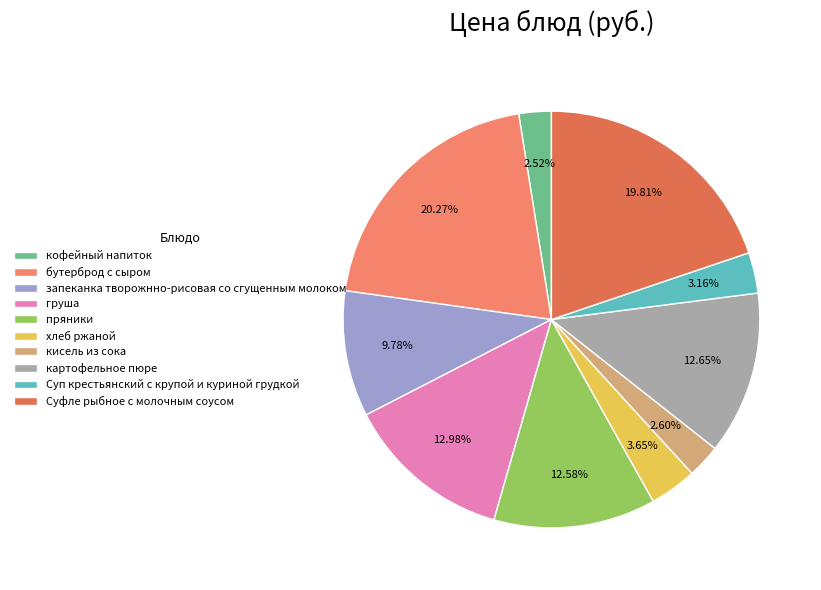

Do пряники and хлеб ржаной together represent more than half of the pie?

No